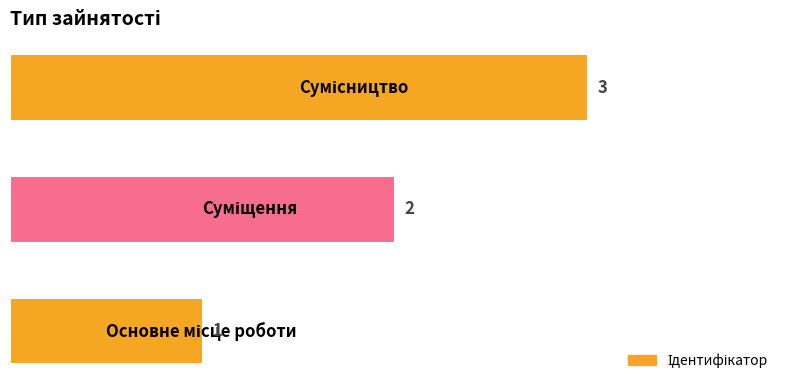

What is the greatest value displayed?

3